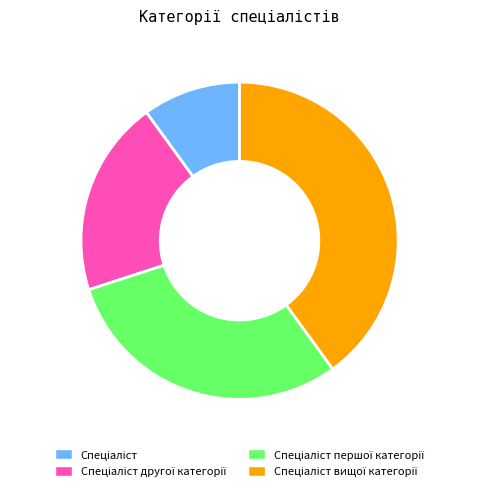

How many slices are in this pie chart?

4